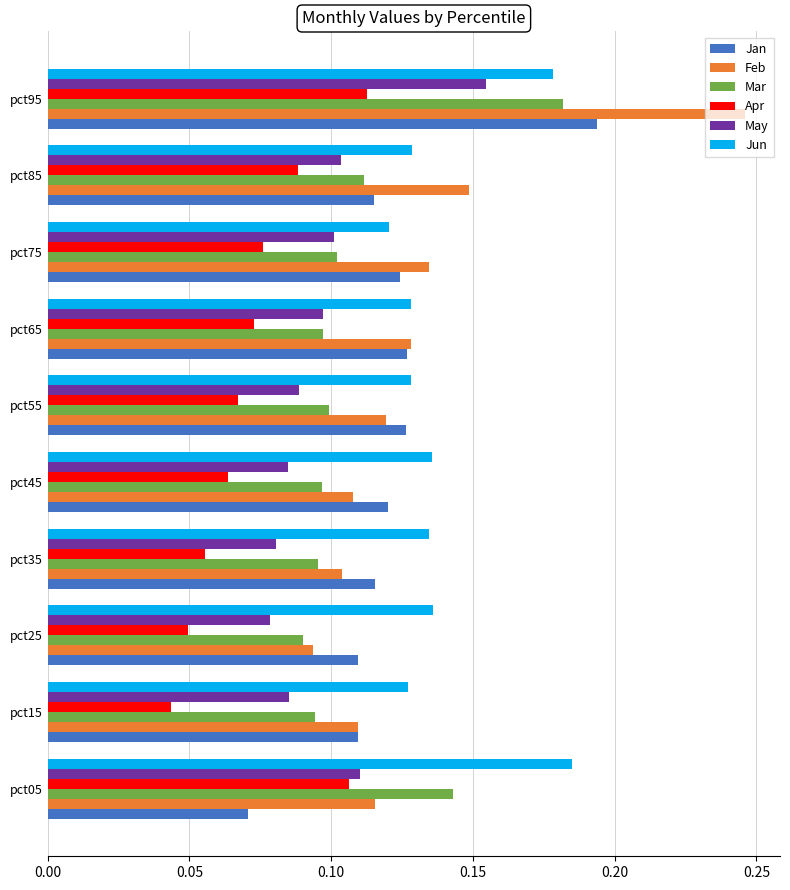

What is the sum of all Jun values?

1.4